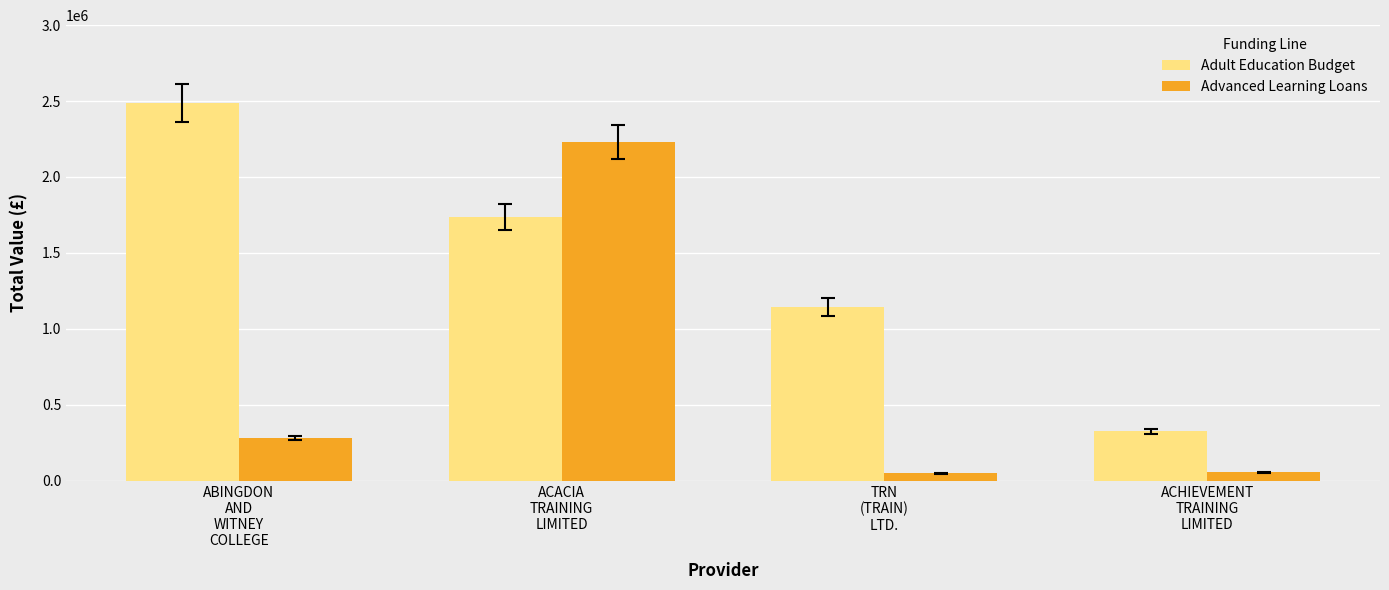

At which label does Adult Education Budget reach its minimum?

ACHIEVEMENT
TRAINING
LIMITED